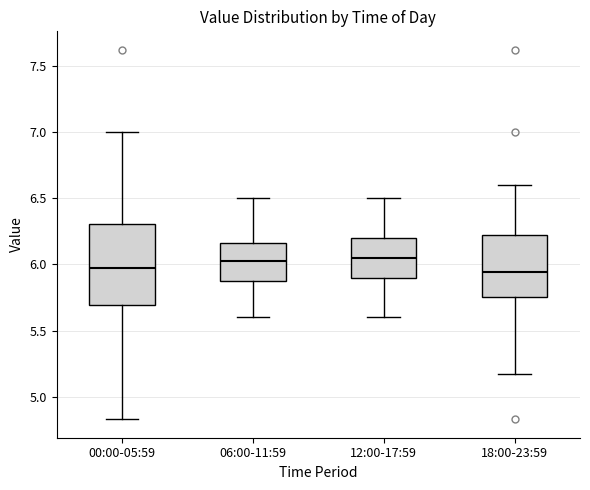

Reading left to right, transcribe this box plot: for each box, give where its median line is, the range the box spans, and where its two whiskers end, as read against the y-axis. The values are not printed on the chart, so give them approximately, as read against the axis.

00:00-05:59: median 6.00, box 5.70 to 6.30, whiskers 4.85 to 7.00
06:00-11:59: median 6.05, box 5.85 to 6.15, whiskers 5.60 to 6.50
12:00-17:59: median 6.05, box 5.90 to 6.20, whiskers 5.60 to 6.50
18:00-23:59: median 5.95, box 5.75 to 6.20, whiskers 5.15 to 6.60